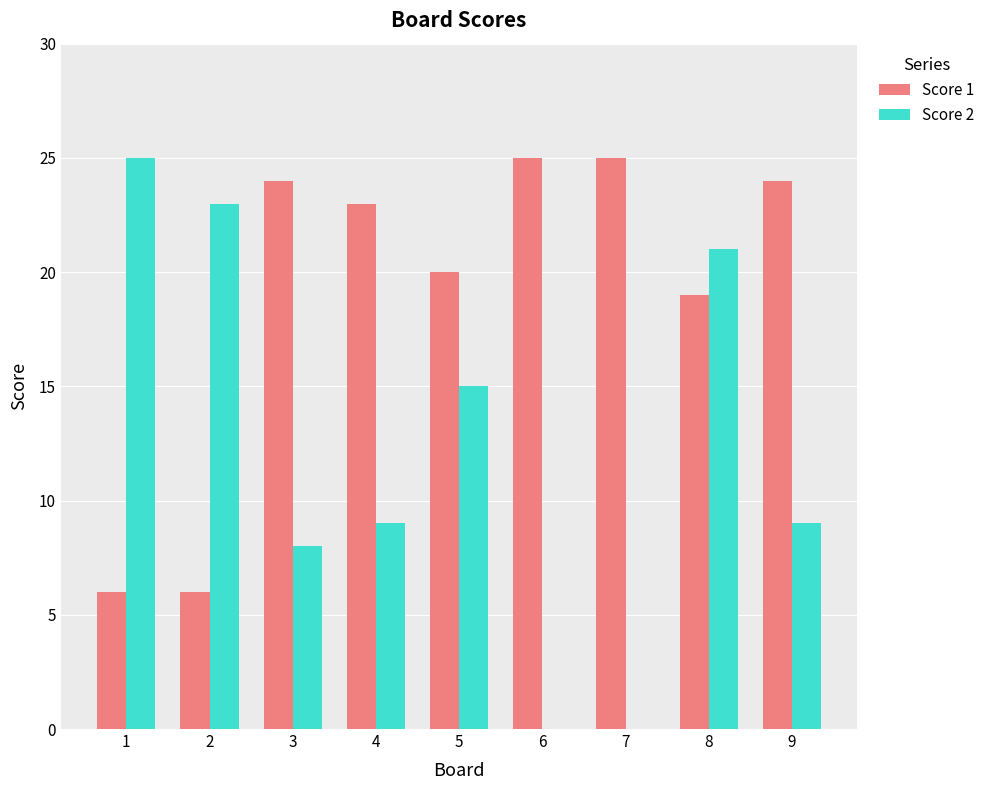

How many distinct data groups are displayed?

2